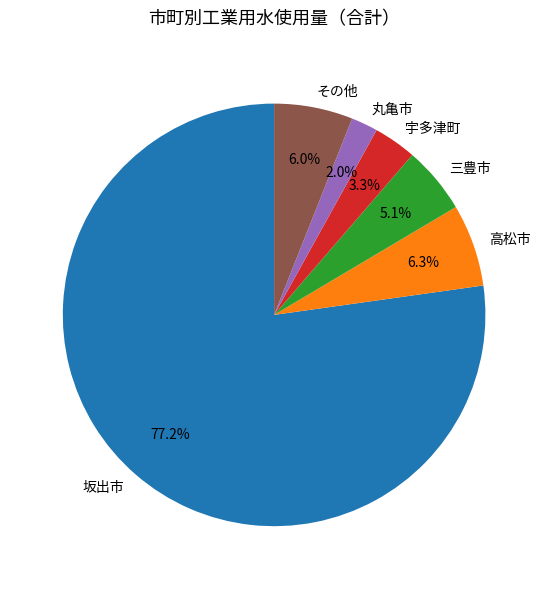

Between 丸亀市 and 宇多津町, which is larger?

宇多津町